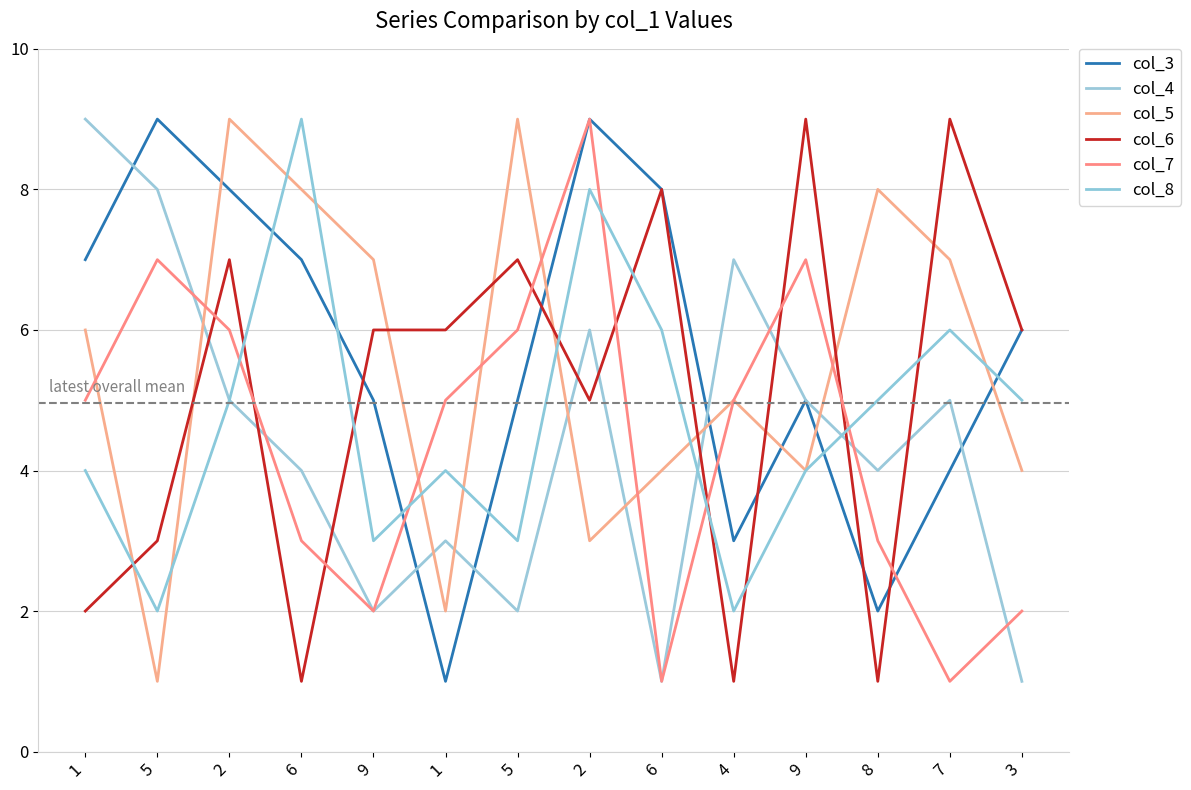

Is it true that col_7 equals 3 at 8?

True